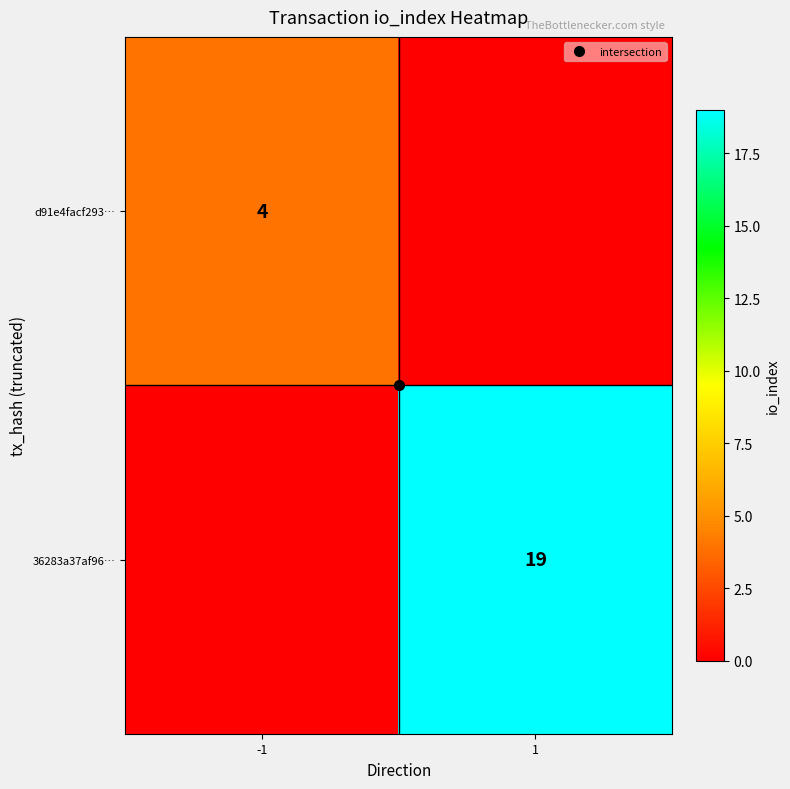

How many d91e4facf293… values are between 0 and 4?

2